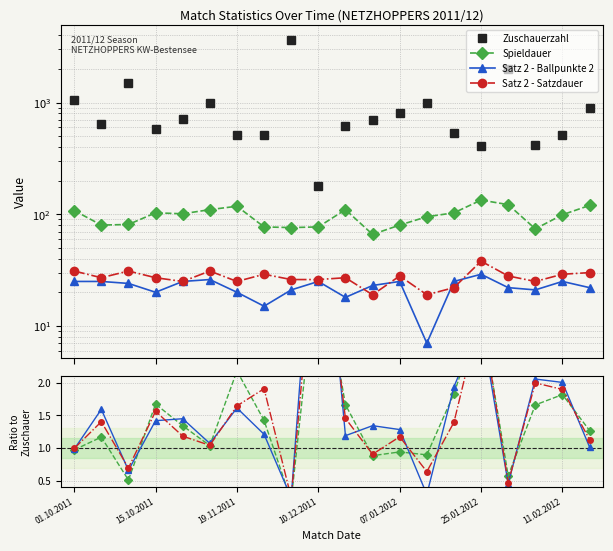

Where does the Zuschauerzahl series first go above 705?

01.10.2011